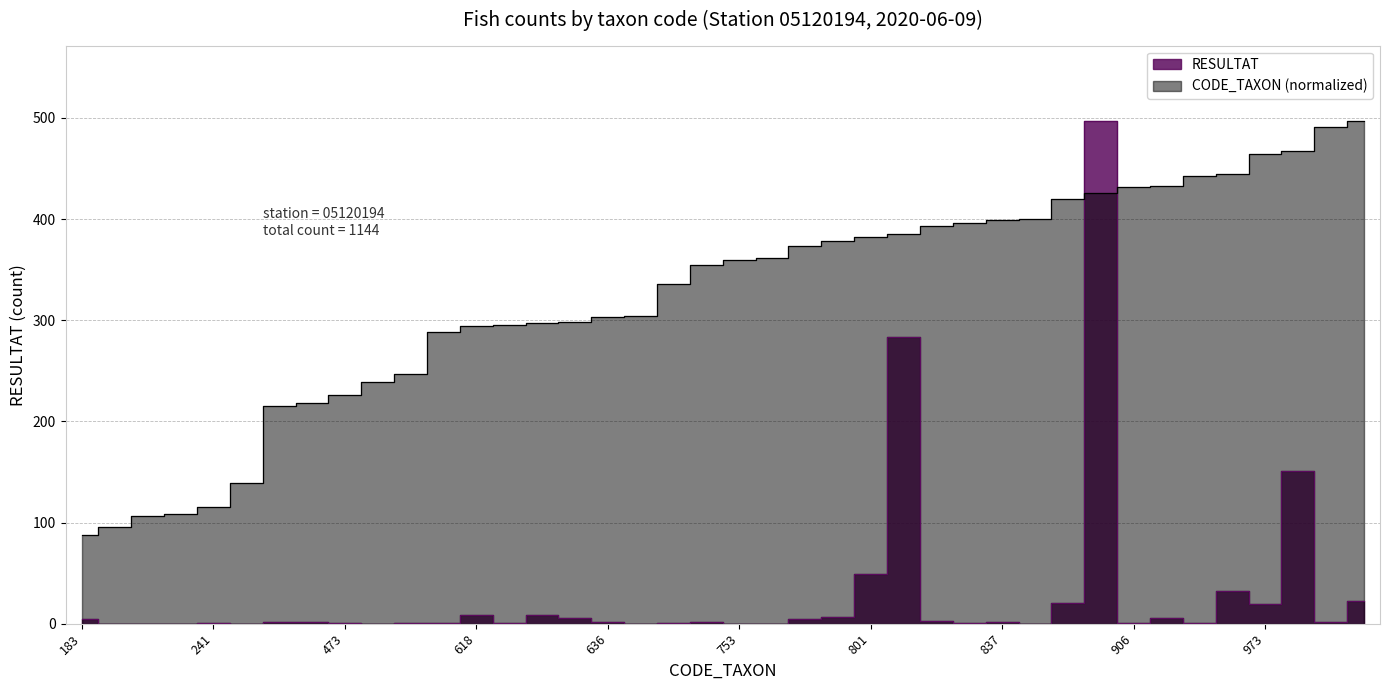

What is the difference between the RESULTAT values at 824 and 908?

3.0